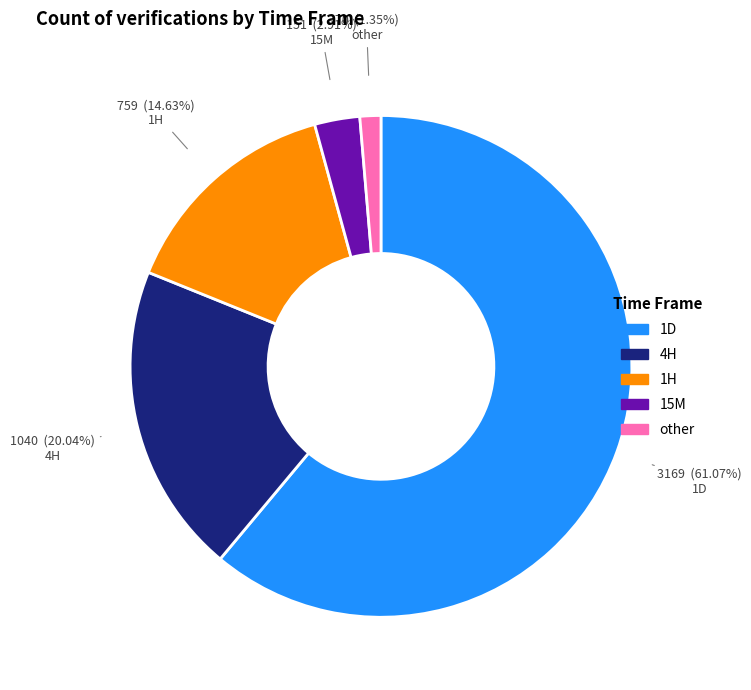

Which category has the smallest portion of the pie?

other